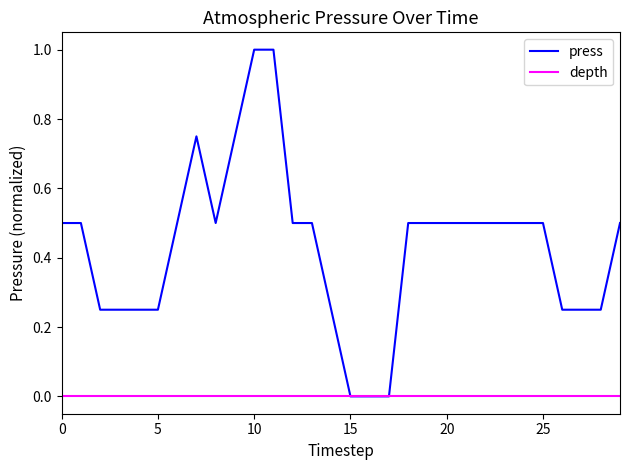

How many series are shown in this chart?

2